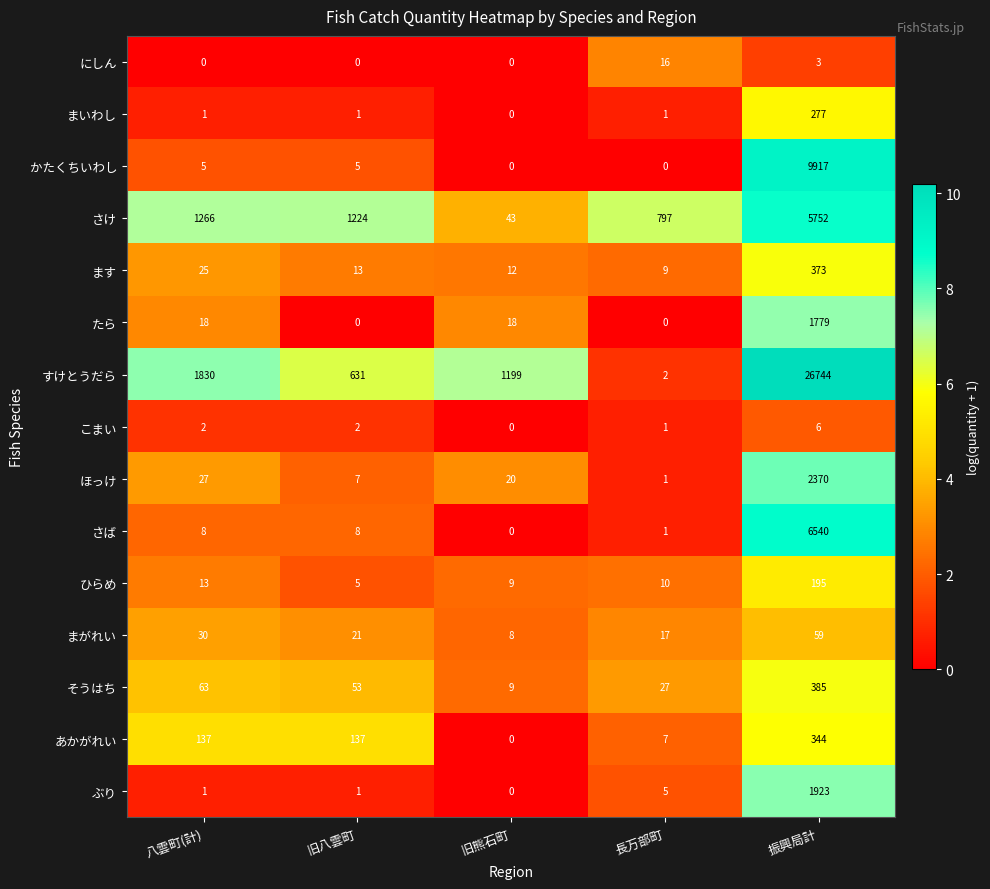

What is the difference between the まいわし values at 振興局計 and 旧八雲町?

276